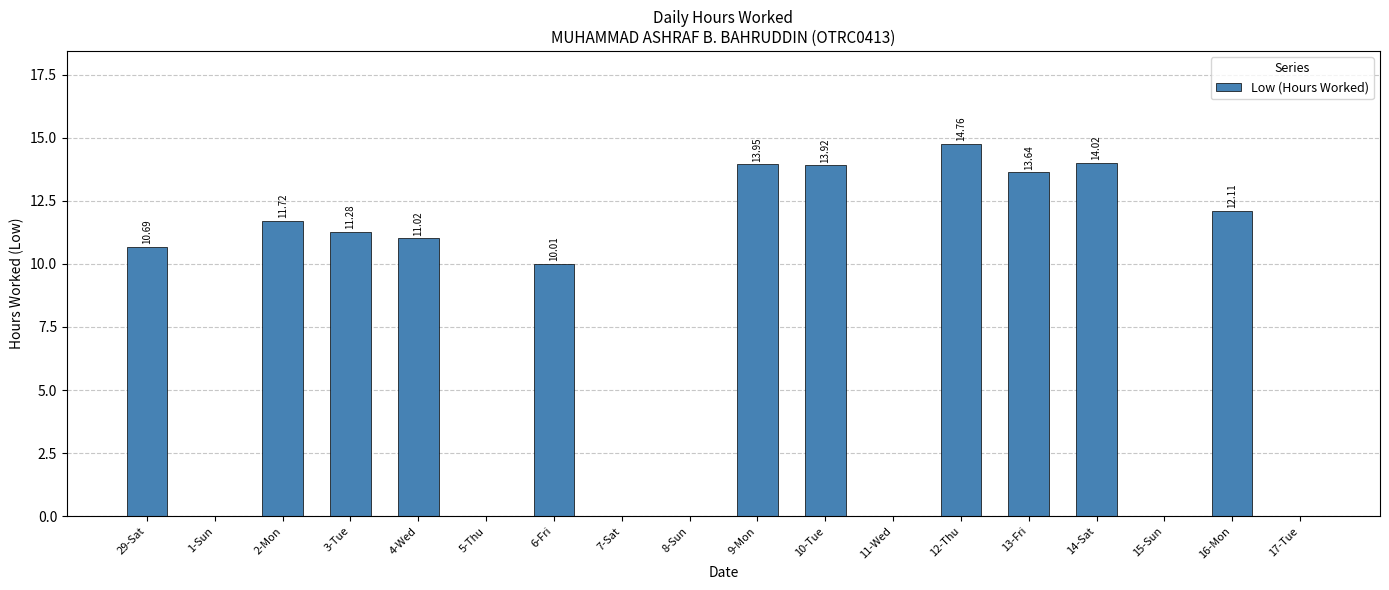

How many data points does each series have?

18